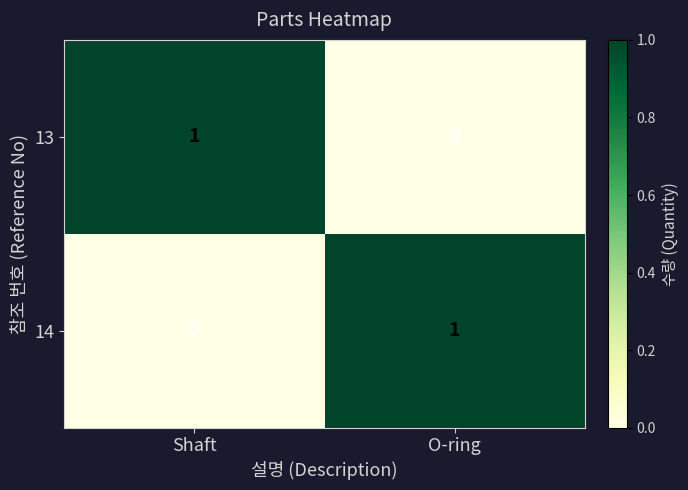

Reading left to right, transcribe all the data shown in this chart.

13: Shaft=1	O-ring=0
14: Shaft=0	O-ring=1